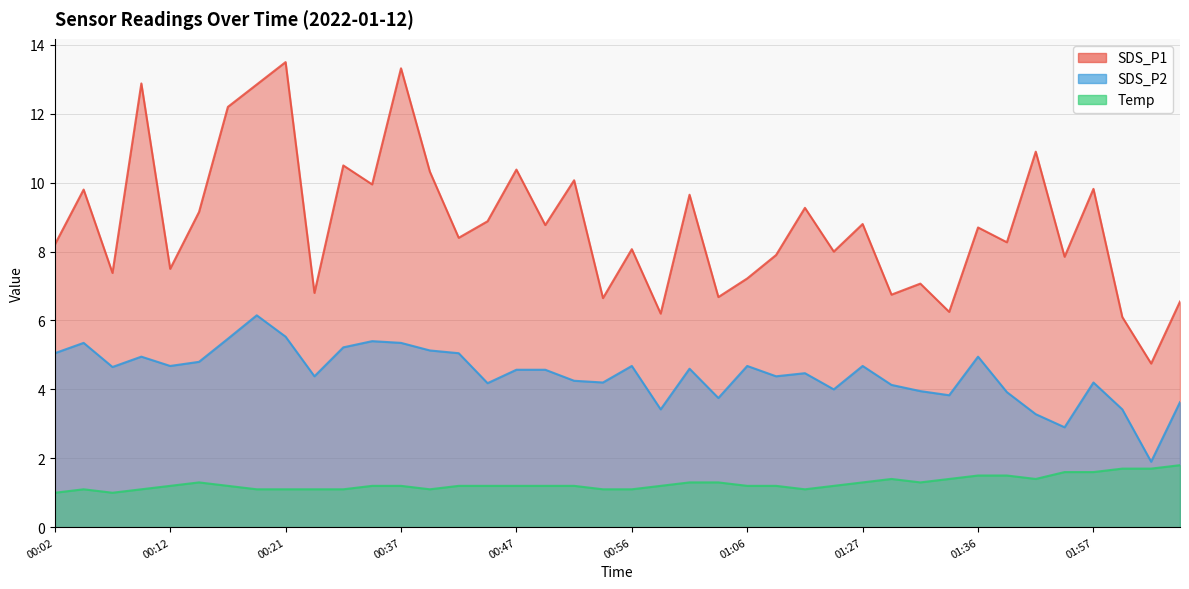

How many lines are shown in the chart?

3